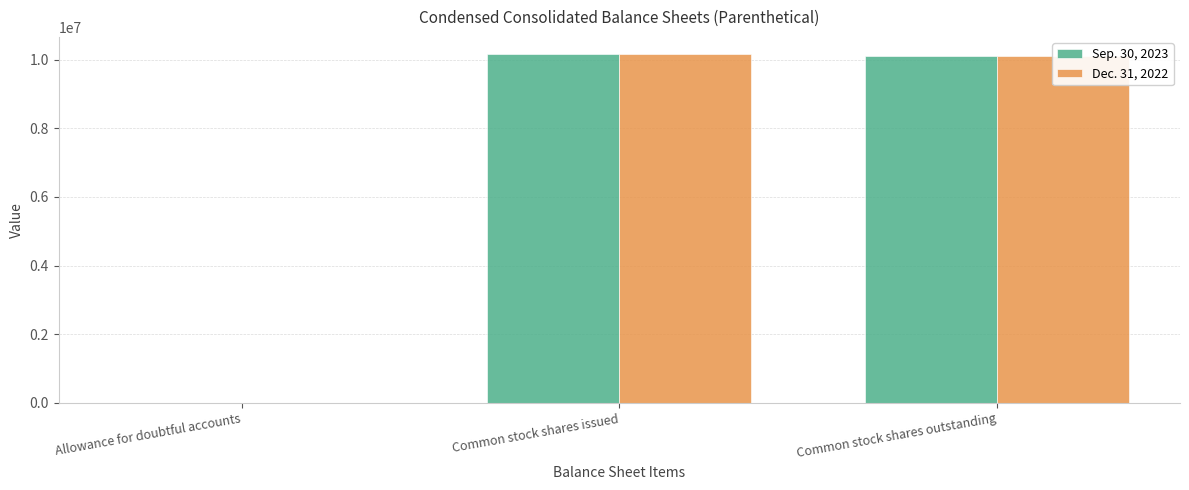

Is the value of Sep. 30, 2023 at Common stock shares outstanding greater than the value of Dec. 31, 2022 at Allowance for doubtful accounts?

Yes